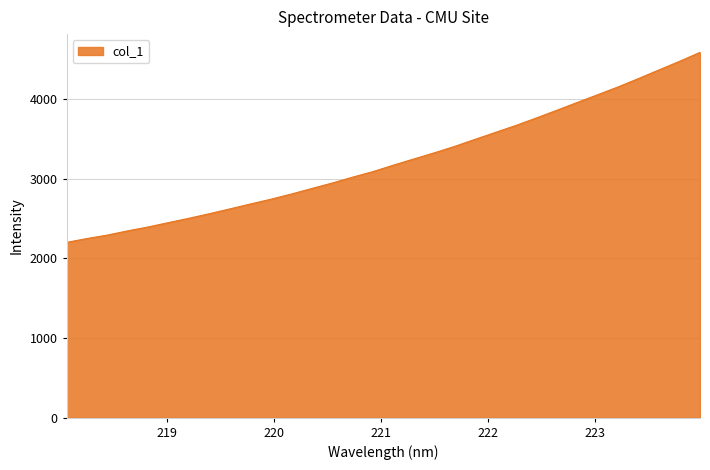

What is the greatest value displayed?

4586.0